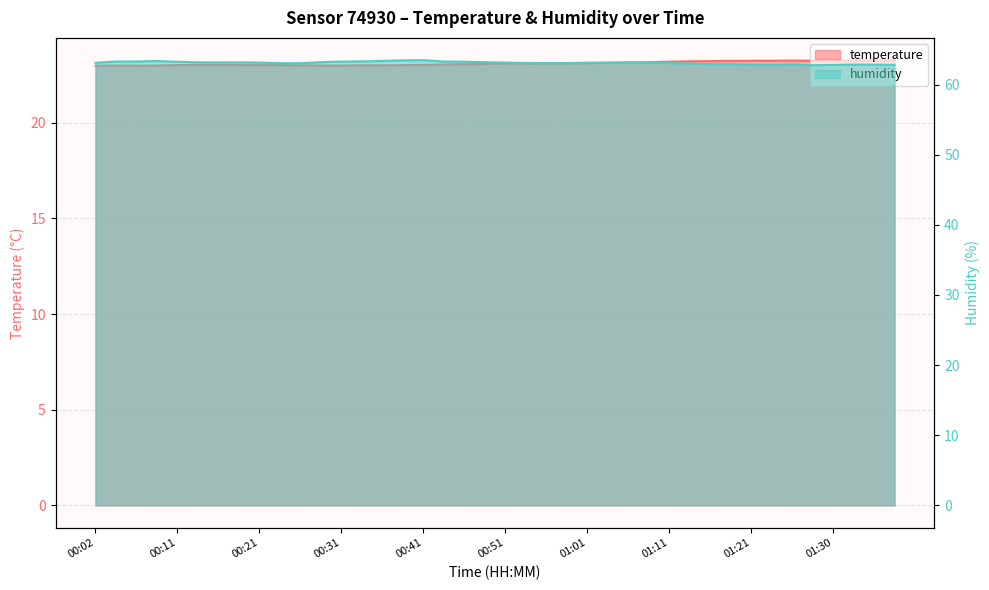

At which category does temperature reach its first local peak?

01:26